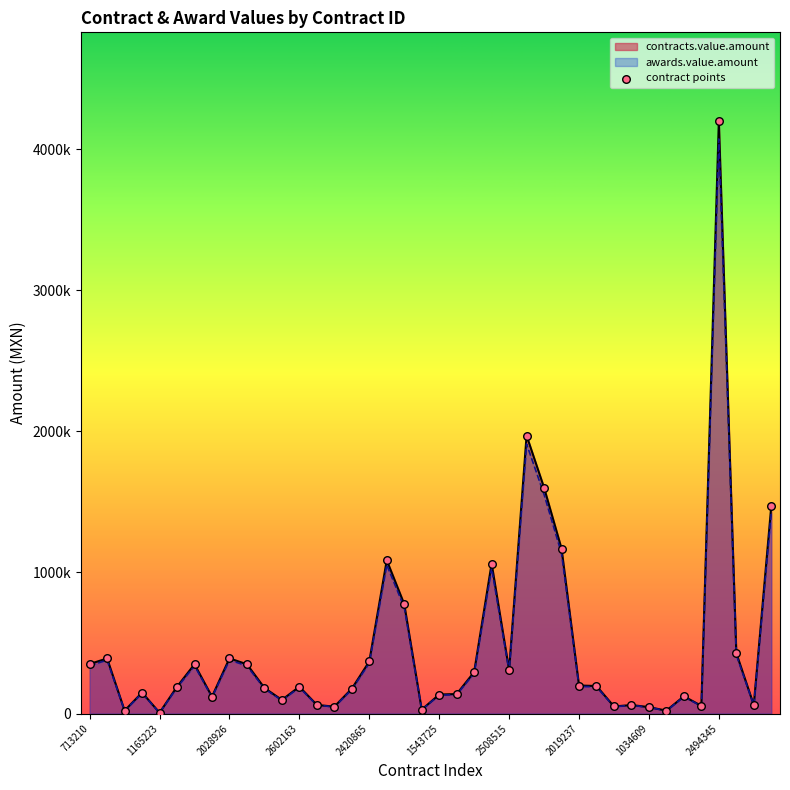

Between 38 and 39, which is larger?

39